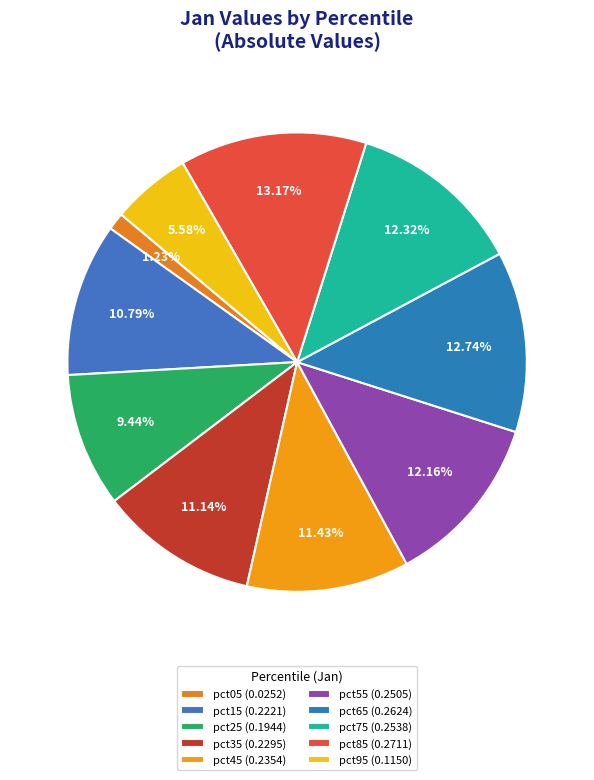

Which slice is the largest?

pct85